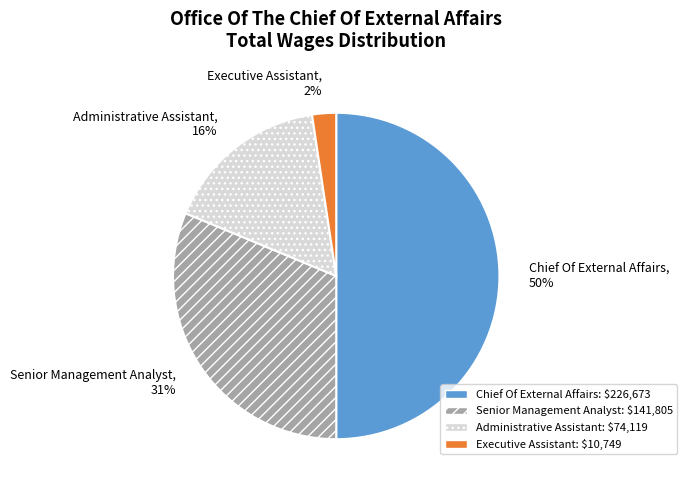

The Executive Assistant slice represents 2% of the pie. True or false?

True